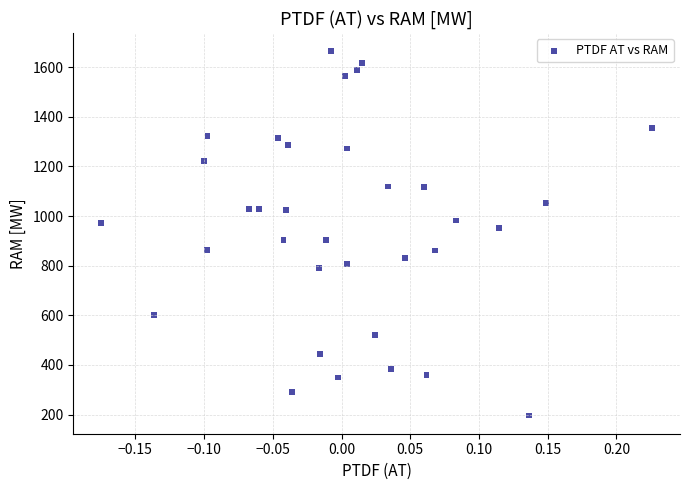

What is the range of Y values (max minus min)?

1468